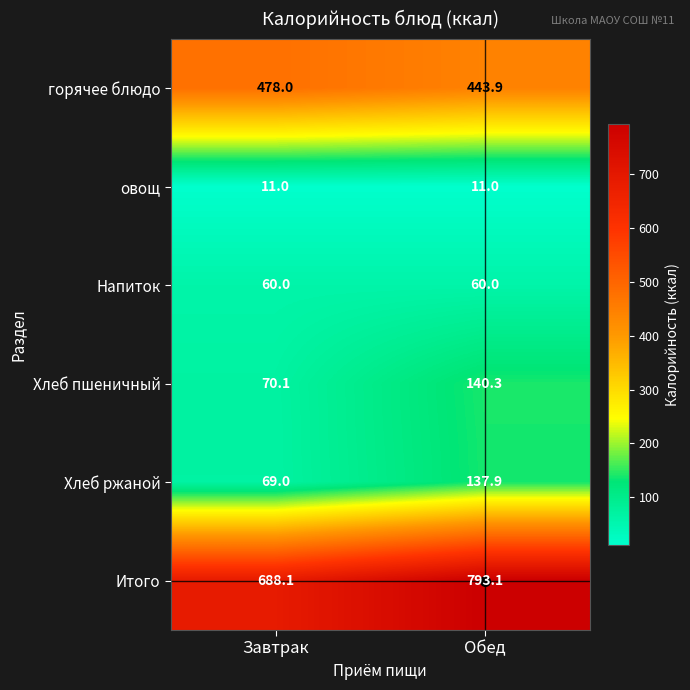

The value of овощ at Обед is 11.0. True or false?

True